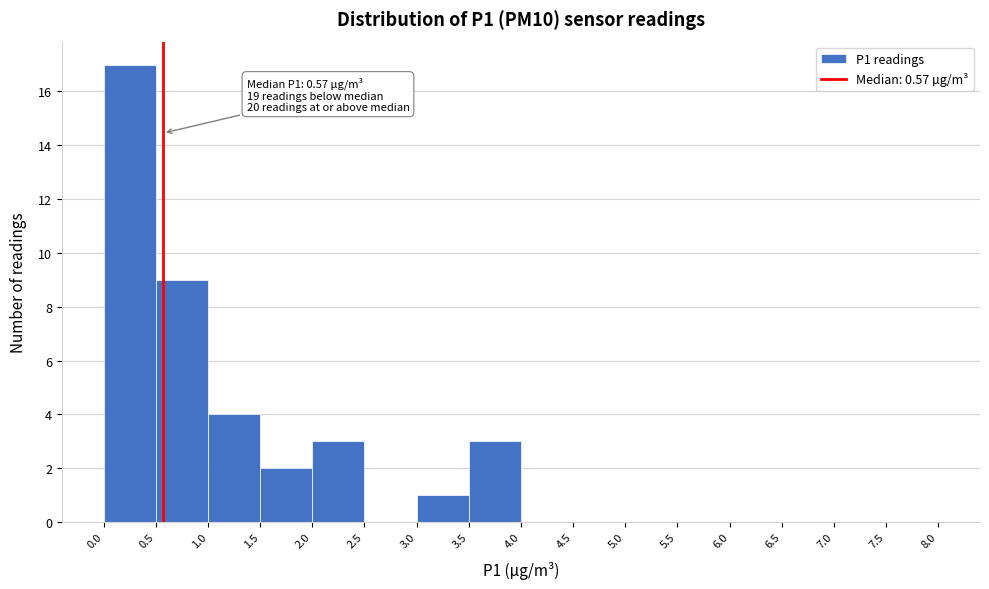

Over which range of the x-axis is the bar tallest?

0.0 to 0.5